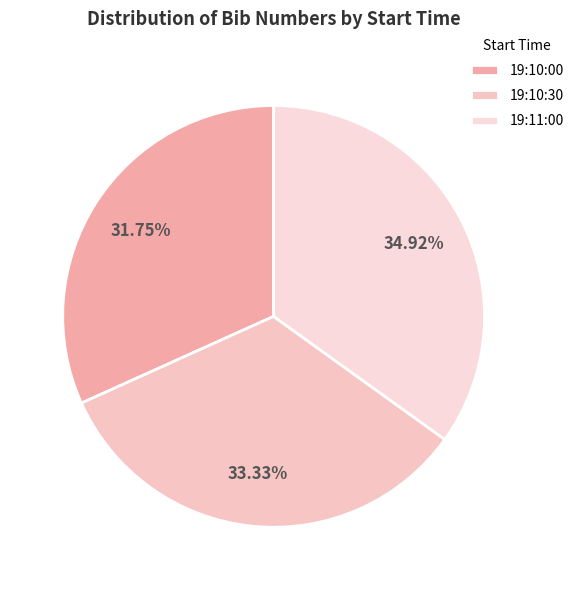

What is the change in value from 19:10:30 to 19:11:00?

+1